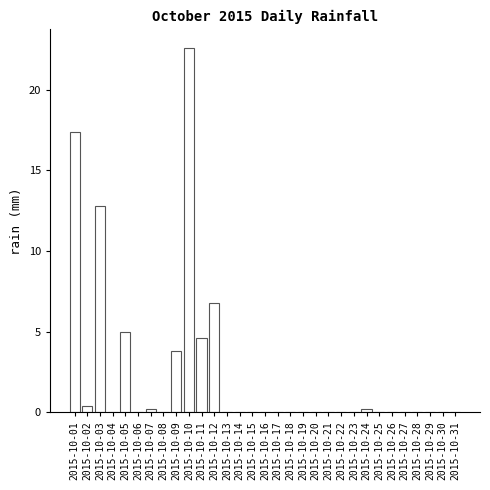

The value at 2015-10-11 is 4.6. True or false?

True